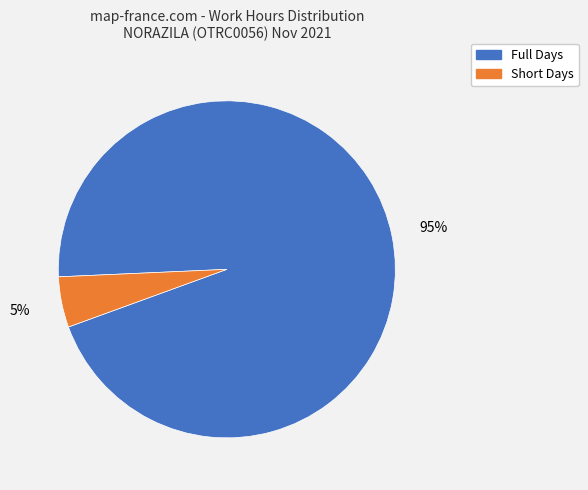

To the nearest percent, what portion does Full Days represent?

95%